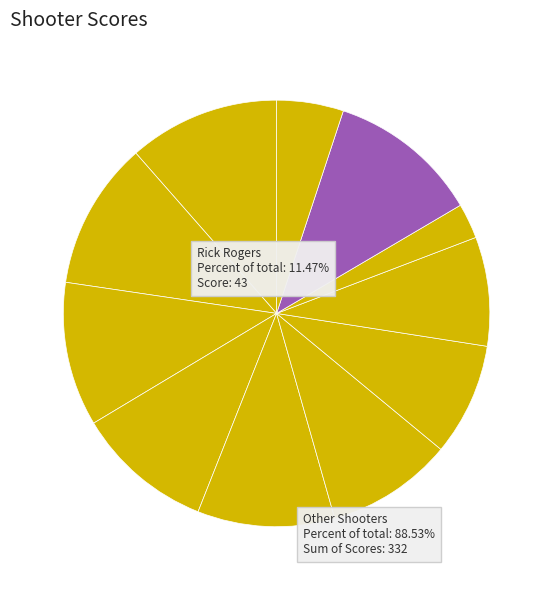

Count the number of slices in the pie.

11